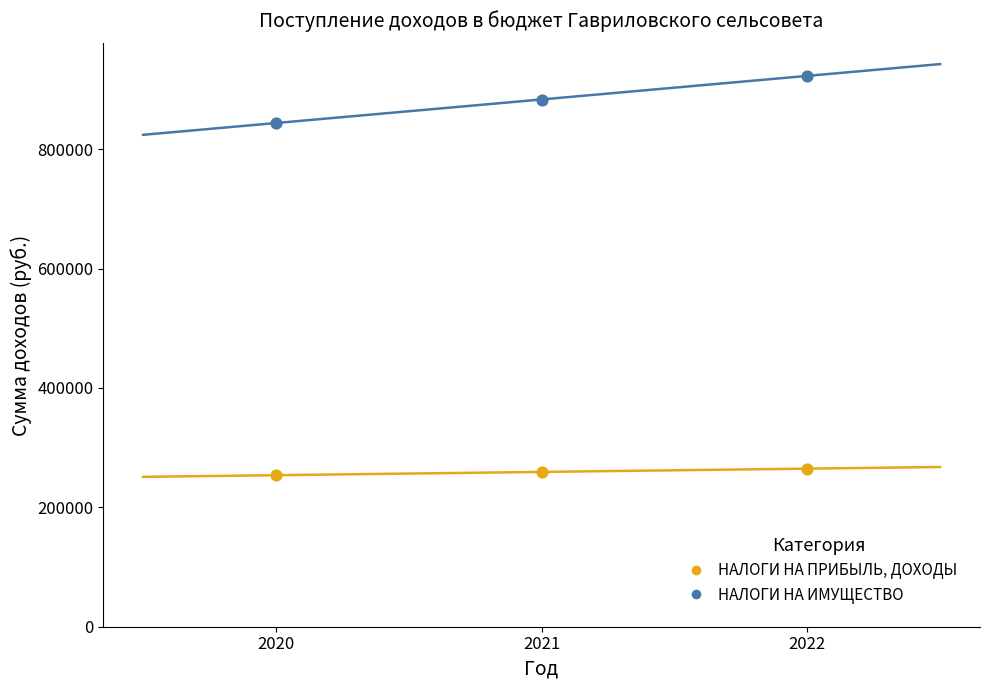

Across all data points, what is the range of Y values (max minus min)?

669000